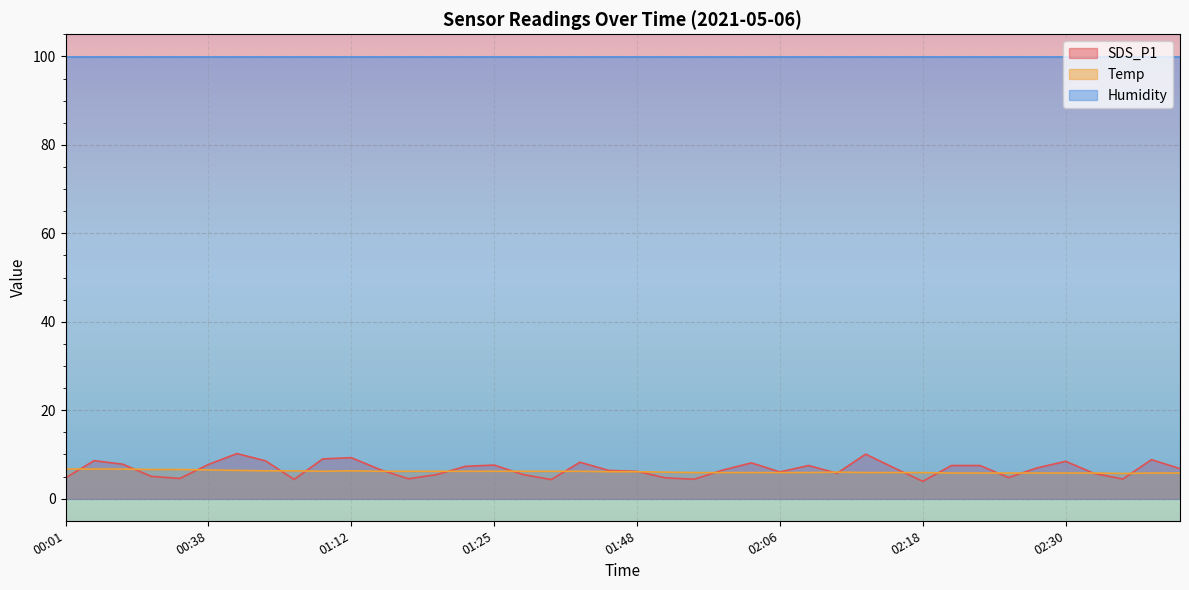

What is the minimum value for SDS_P1?

3.9